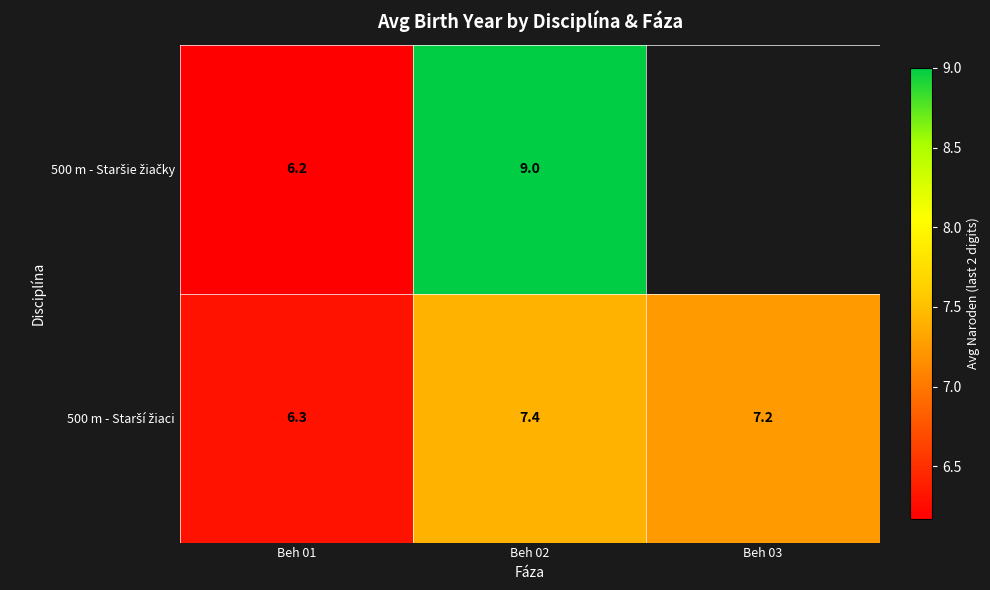

True or false: 500 m - Staršie žiačky has a value of 9.0 at Beh 02.

True